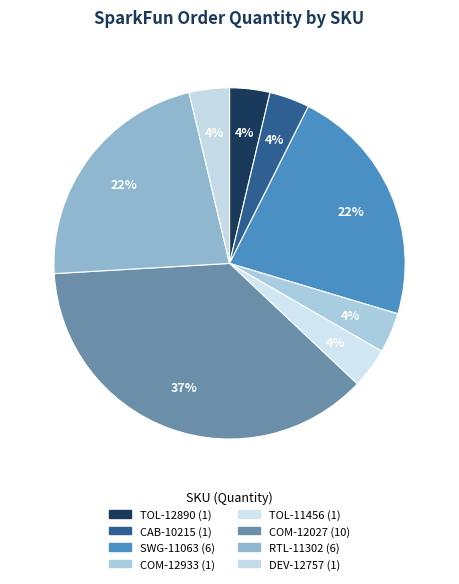

How much of the chart is everything except SWG-11063?

77.8%